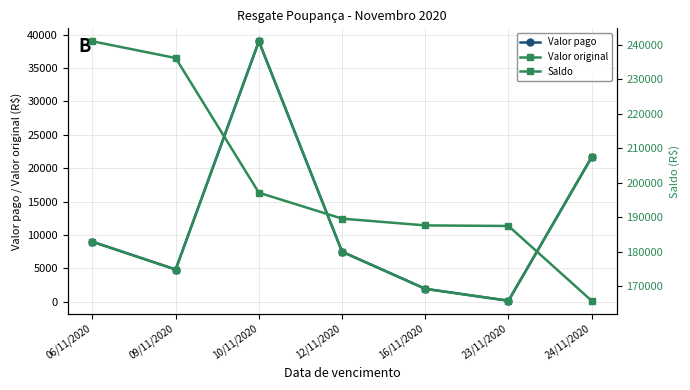

At which label does Valor original reach its peak?

10/11/2020